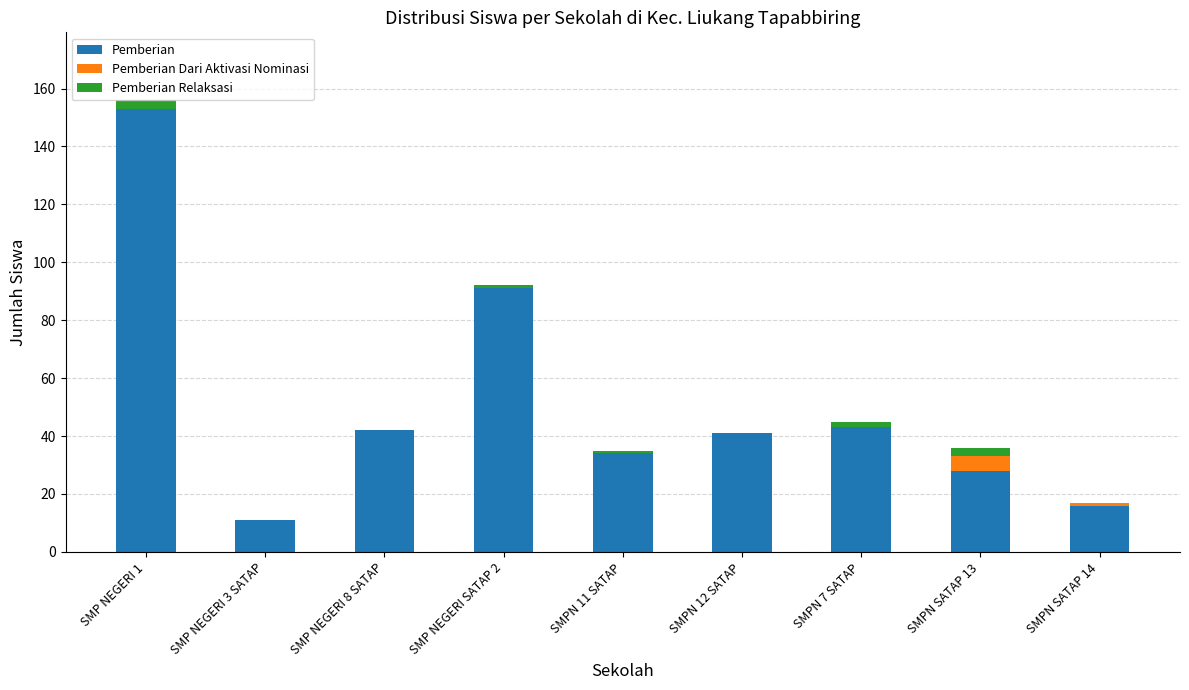

Reading right to left, list the values for the Pemberian series.

SMPN SATAP 14=16	SMPN SATAP 13=28	SMPN 7 SATAP=43	SMPN 12 SATAP=41	SMPN 11 SATAP=34	SMP NEGERI SATAP 2=91	SMP NEGERI 8 SATAP=42	SMP NEGERI 3 SATAP=11	SMP NEGERI 1=153